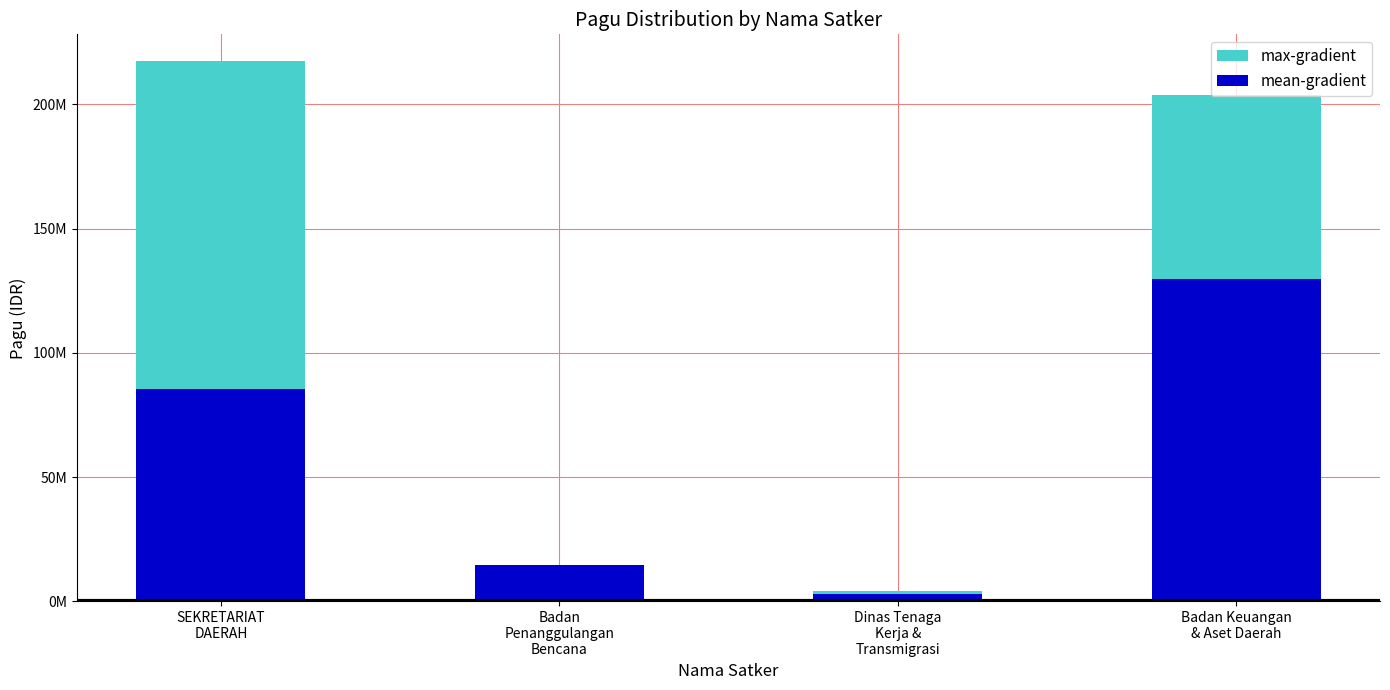

What is the sum of the max-gradient values at SEKRETARIAT
DAERAH and Badan
Penanggulangan
Bencana?

231960000